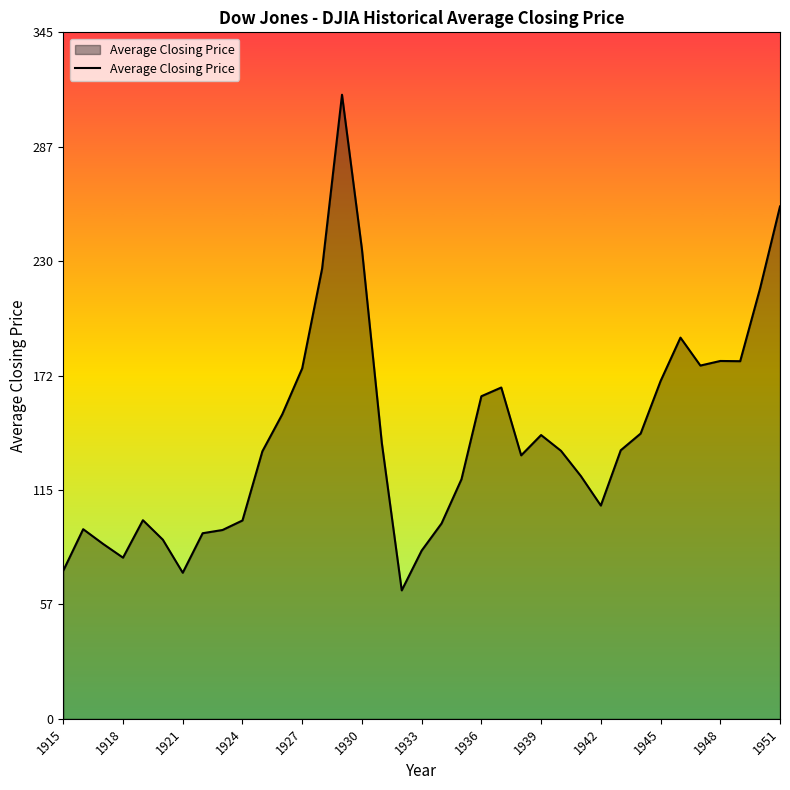

What is the smallest value displayed?

64.5